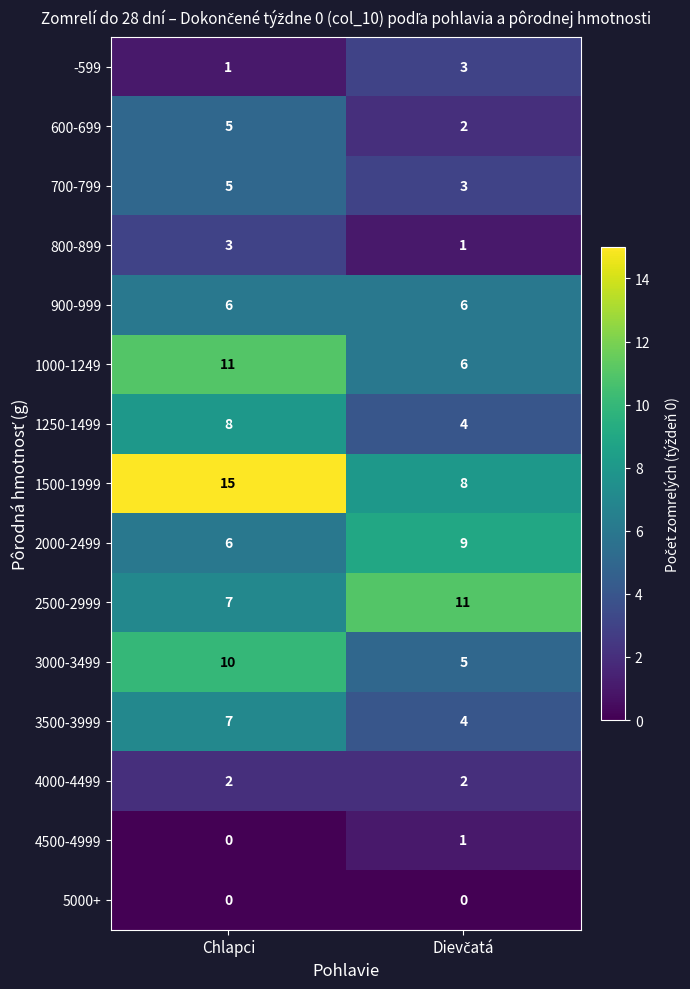

What is the sum of all 1000-1249 values?

17